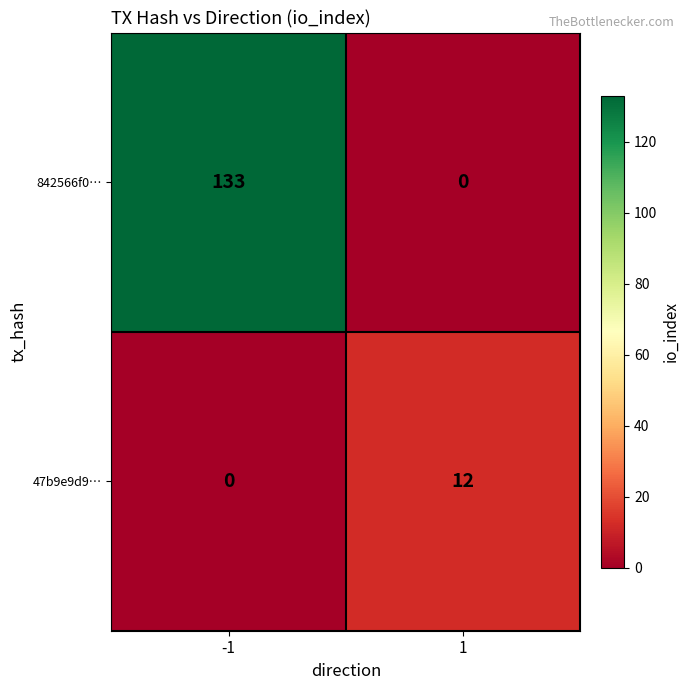

Rank the series by their average value, from highest to lowest.

842566f0…, 47b9e9d9…